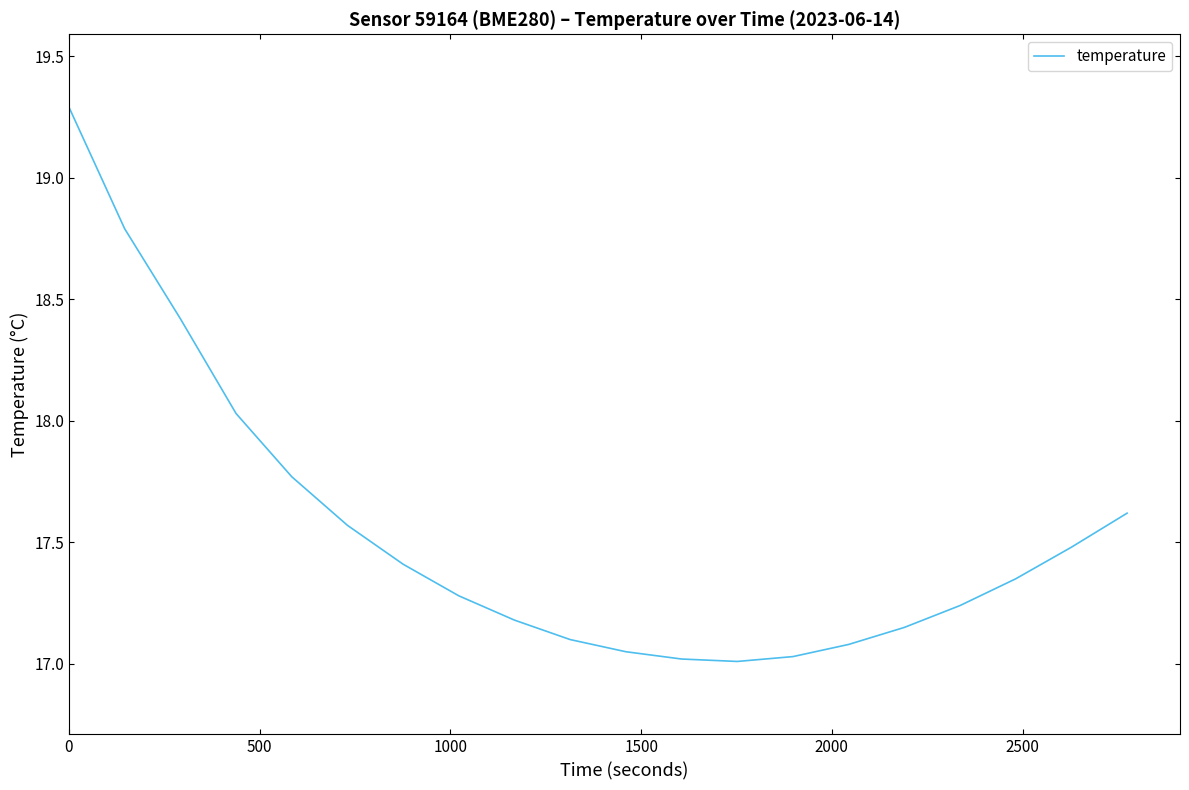

What is the difference between the maximum and minimum values?

2.3